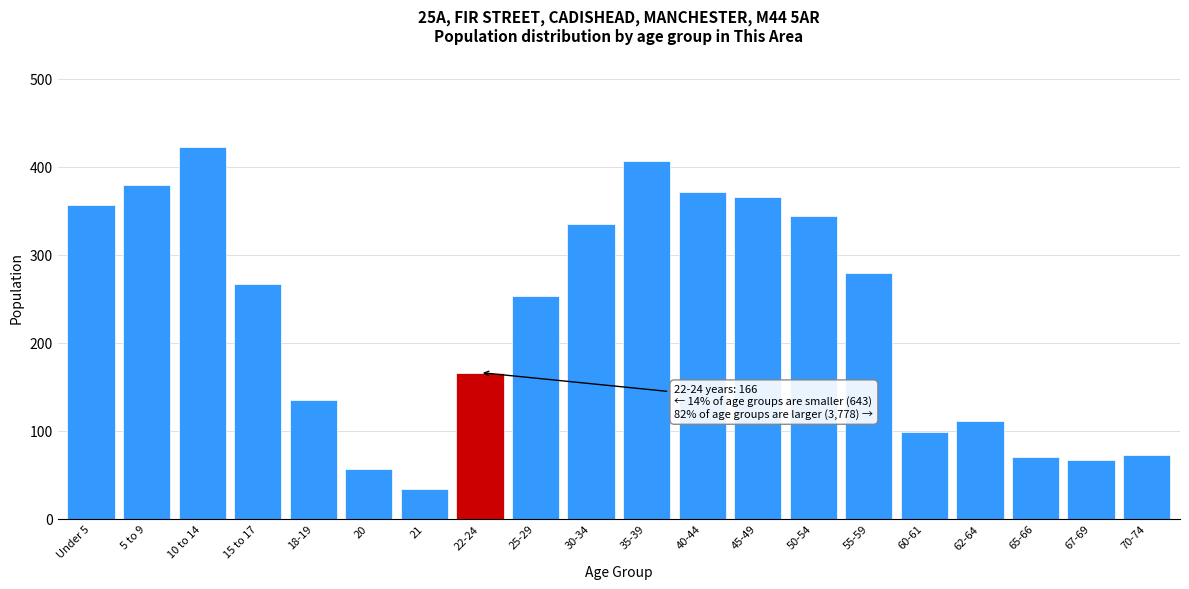

What is the smallest value displayed?

34